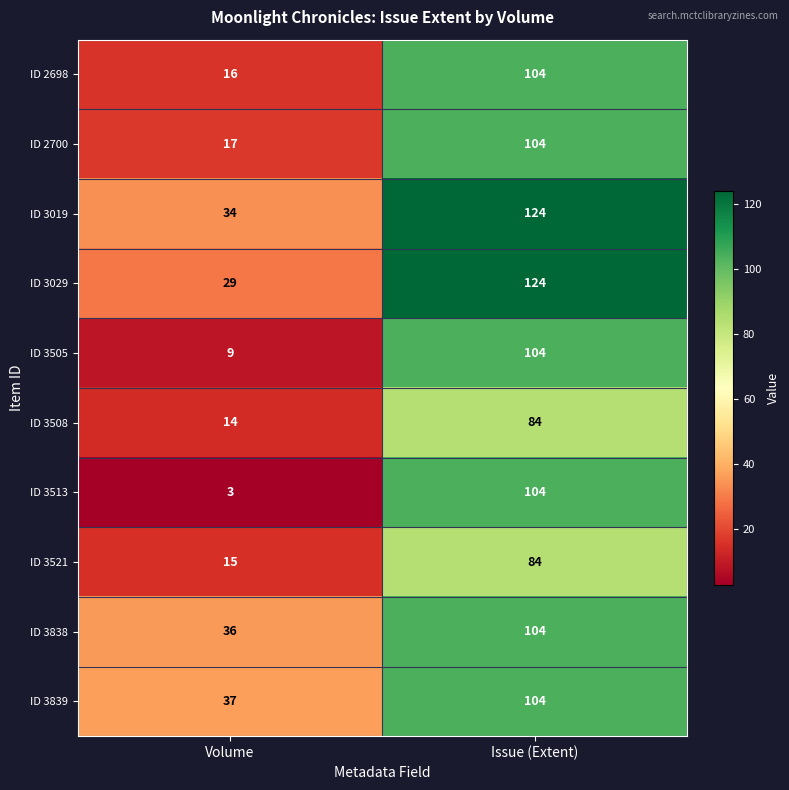

Which series has the largest range (max minus min)?

ID 3513